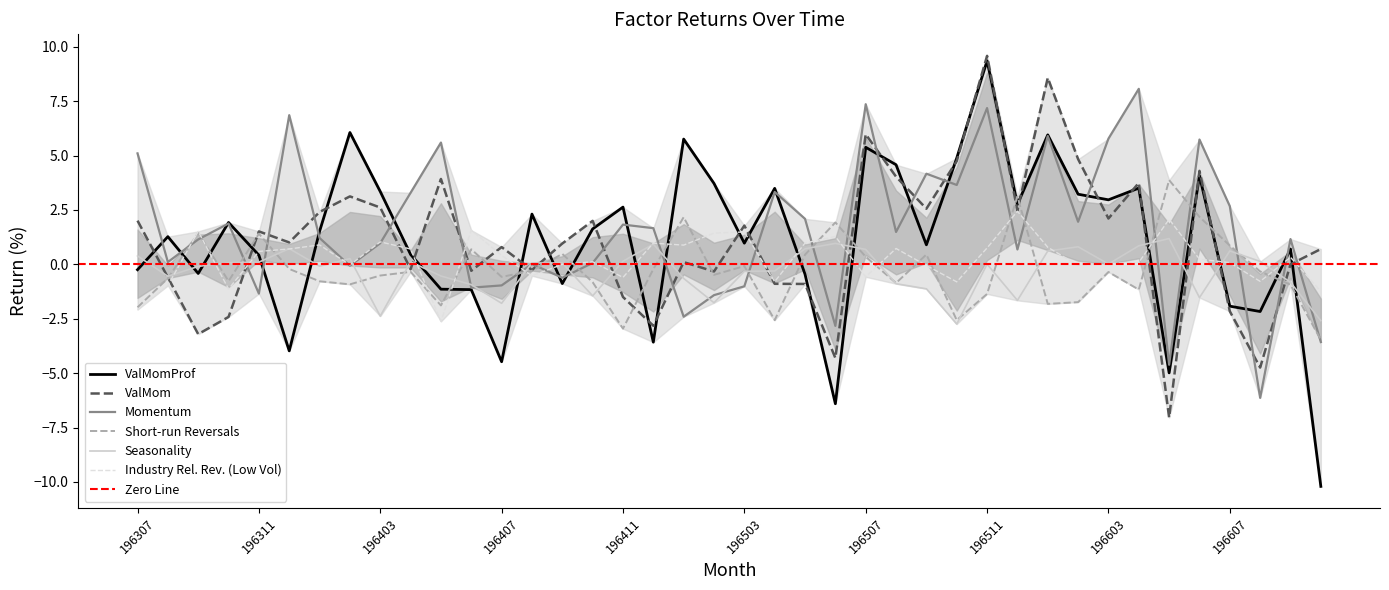

List the labels in order of Short-run Reversals value, largest first.

196605, 196512, 196606, 196501, 196506, 196309, 196311, 196607, 196406, 196409, 196509, 196505, 196507, 196503, 196312, 196412, 196408, 196608, 196404, 196603, 196502, 196403, 196407, 196308, 196310, 196401, 196410, 196508, 196402, 196609, 196604, 196511, 196602, 196601, 196405, 196307, 196510, 196504, 196411, 196610